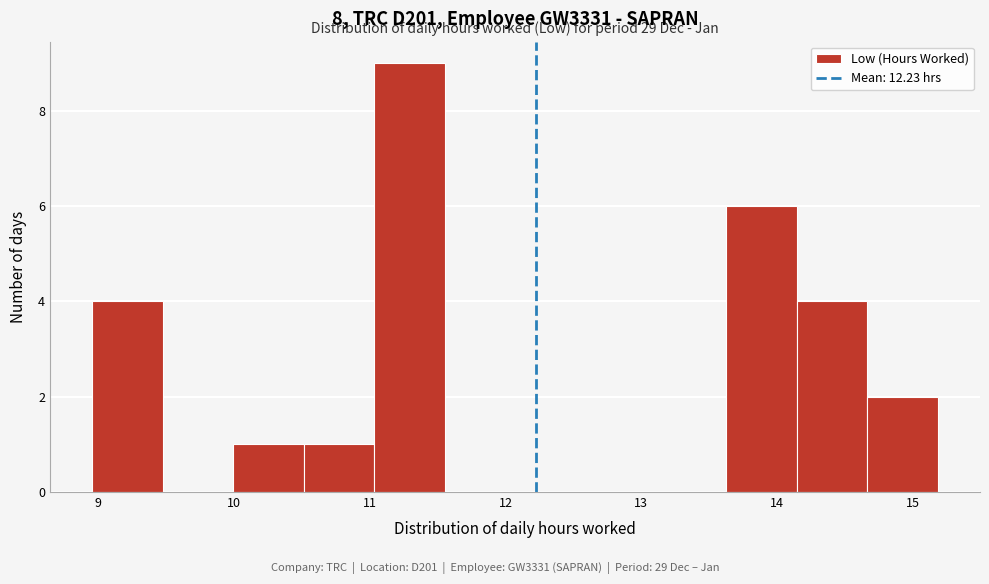

Over which range of the x-axis is the bar tallest?

11.0 to 11.6